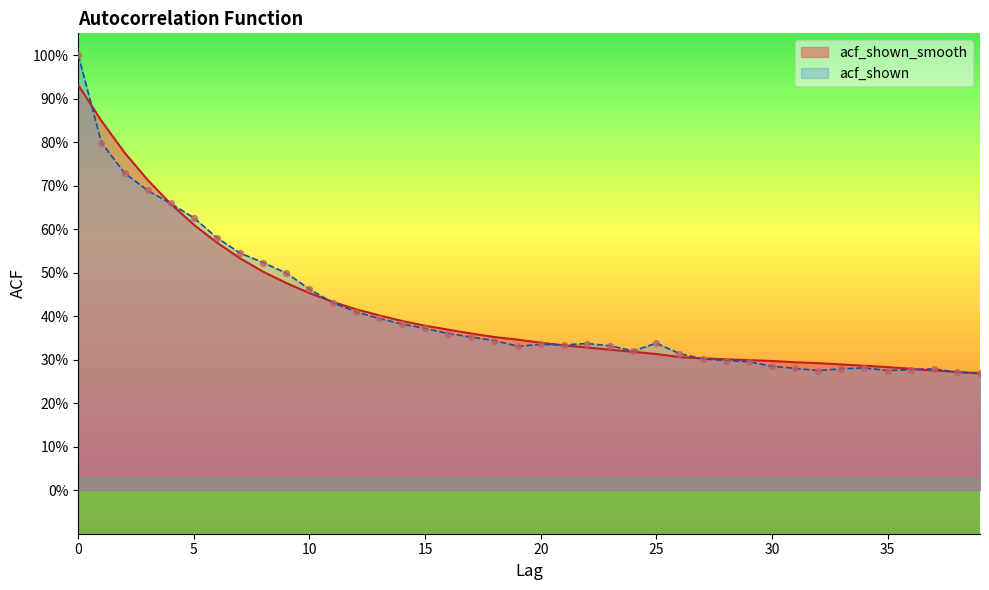

What is the total value across all series at 23?

0.7